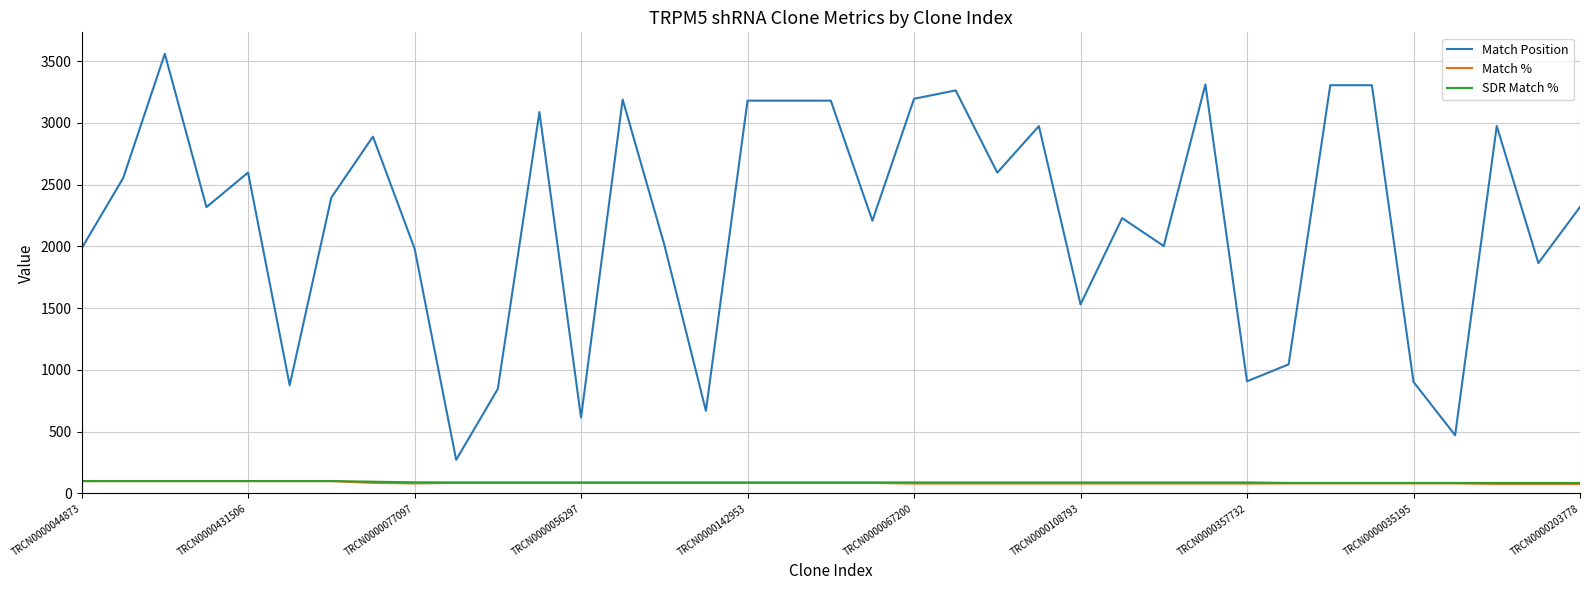

True or false: Match Position and Match % intersect in this chart.

False